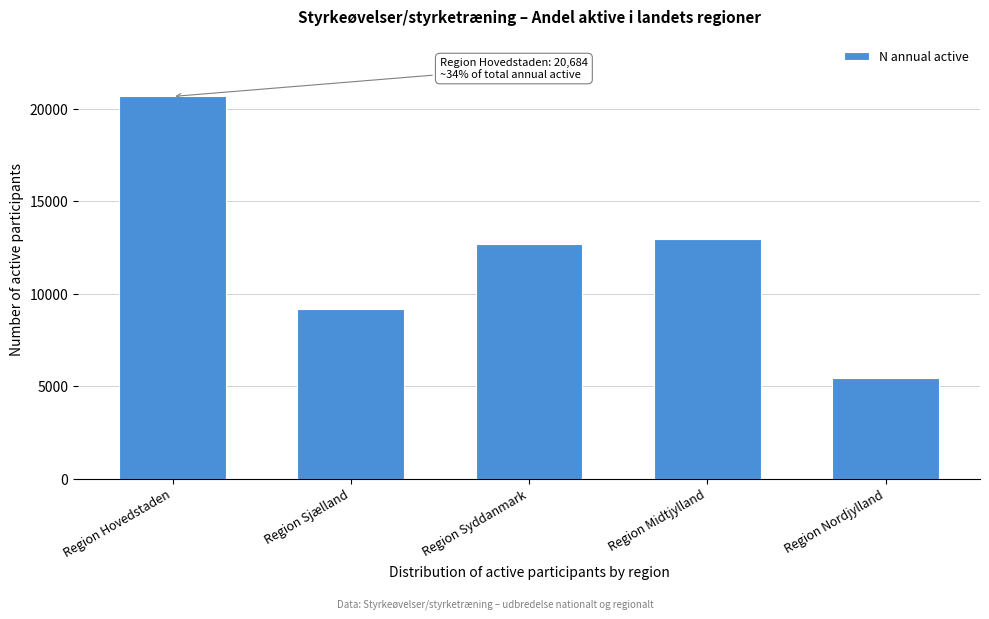

Reading right to left, extract all data points from this chart.

5458	12989	12683	9201	20684